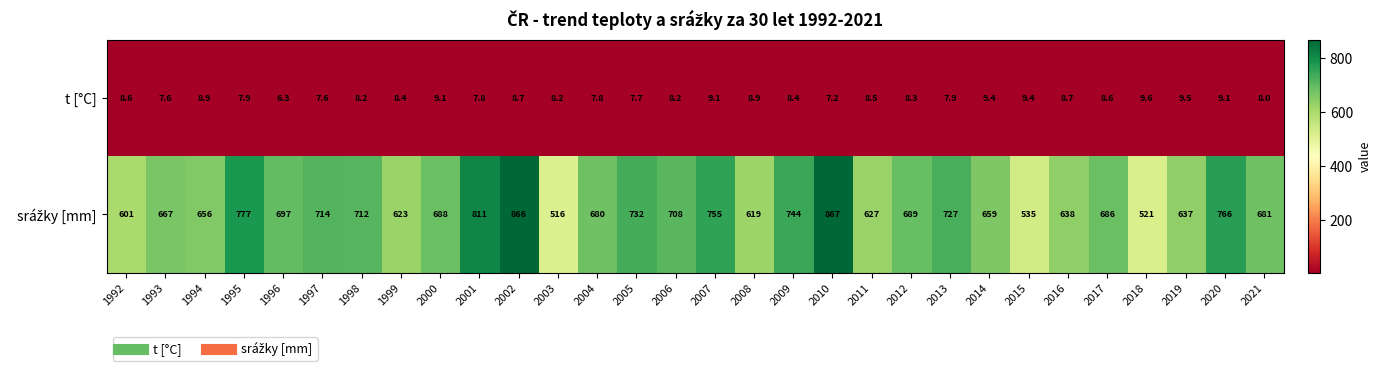

The t [°C] series shows 3.1 at 2006. True or false?

False